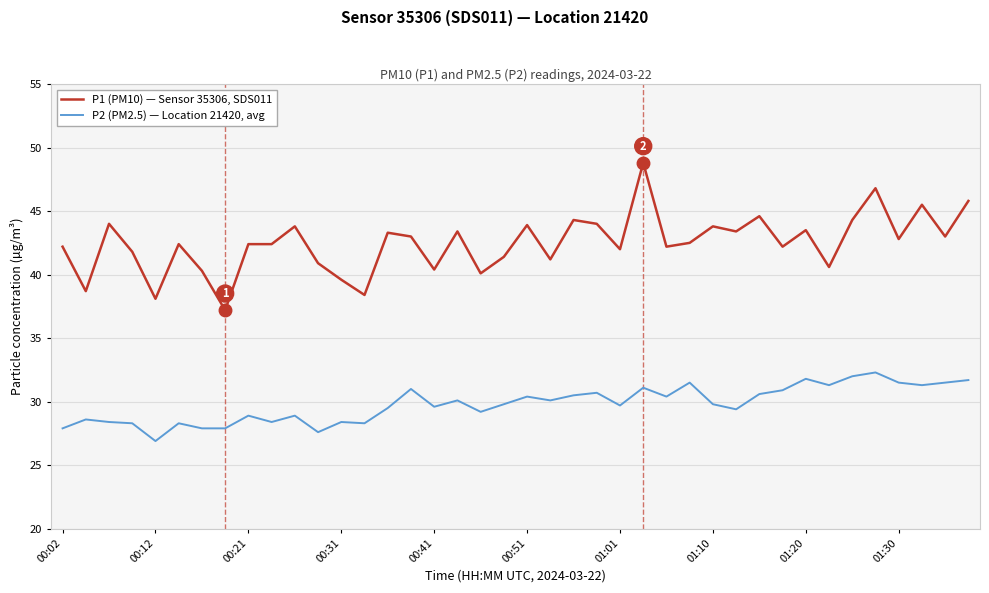

Which series has the largest total across all categories?

P1 (PM10) — Sensor 35306, SDS011